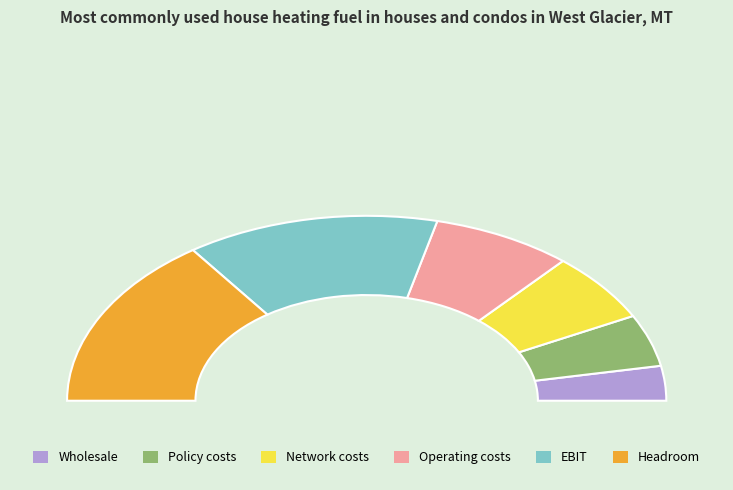

True or false: Operating costs accounts for 15% of the total.

True